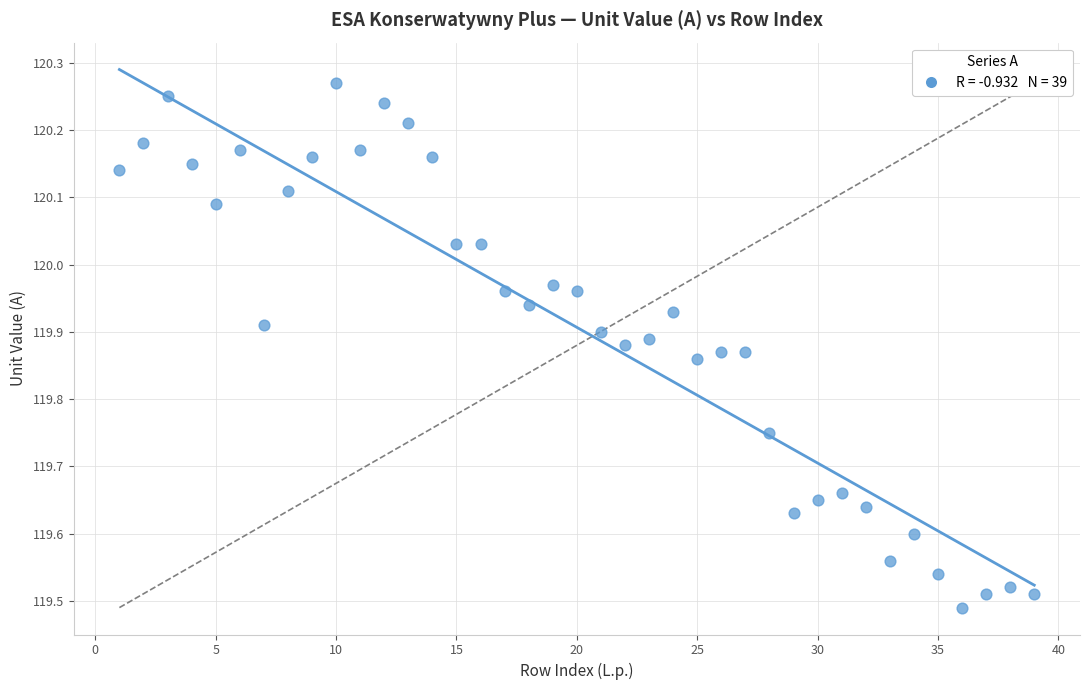

What is the range of X values (max minus min)?

38.0